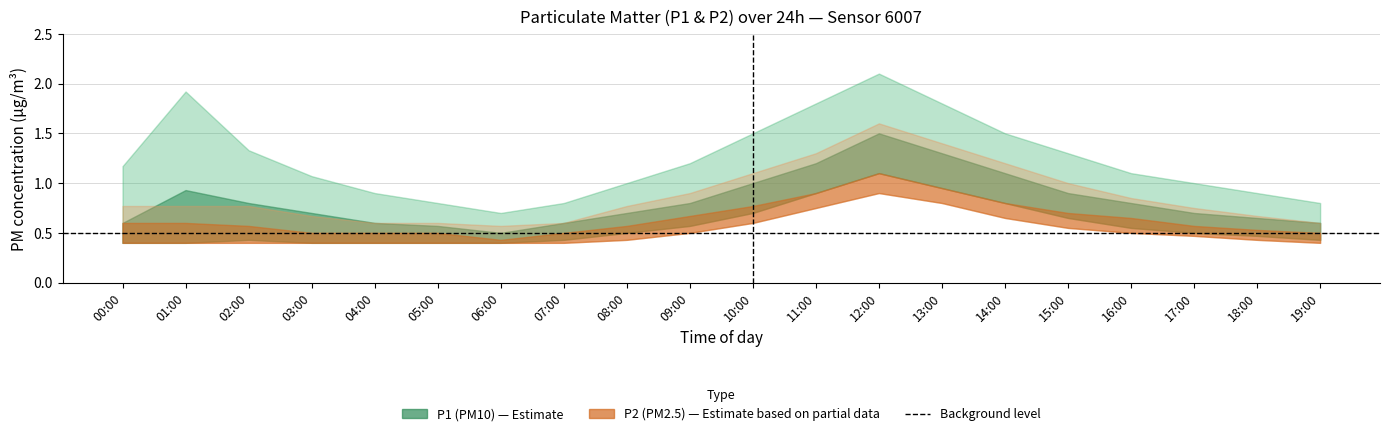

What is the approximate value of P2_upper at 07:00?

0.6